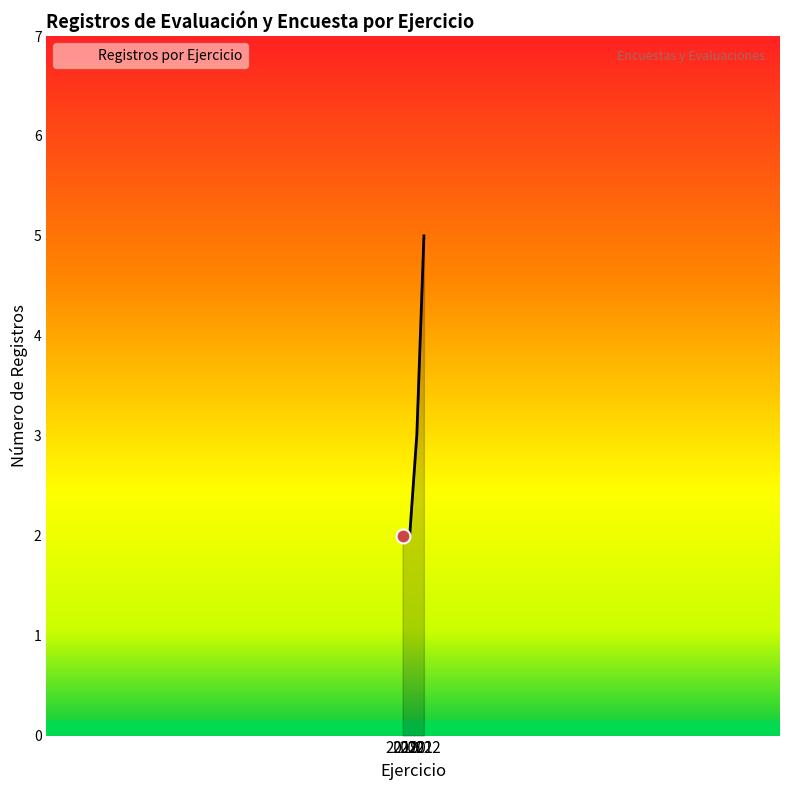

What is the maximum value shown in the chart?

5.0